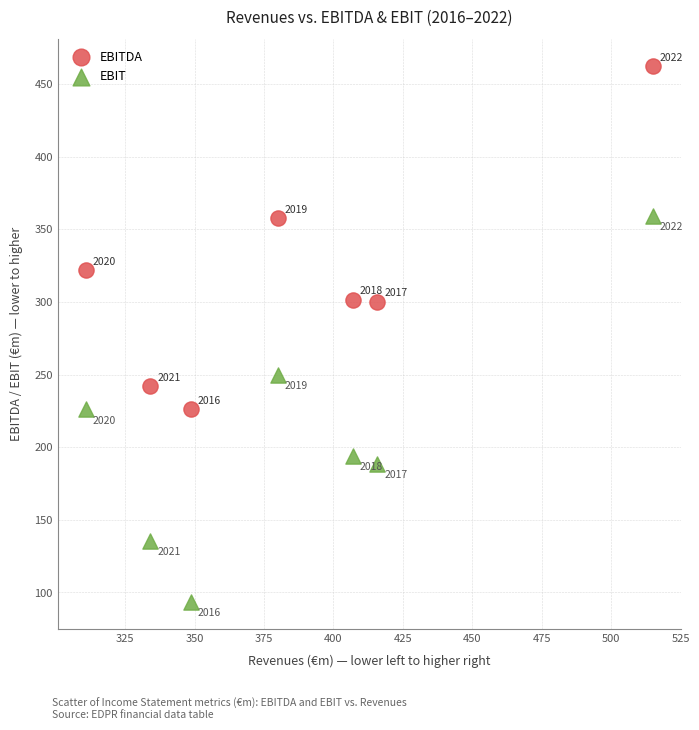

Which series contains the lowest Y value?

EBIT